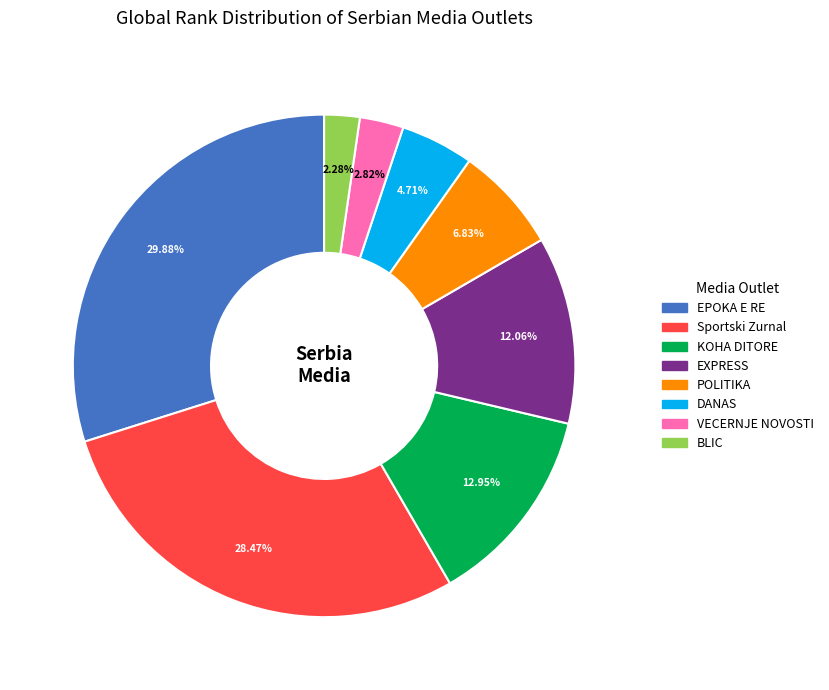

To the nearest percent, what is the difference between the largest and smallest slice percentages?

28%